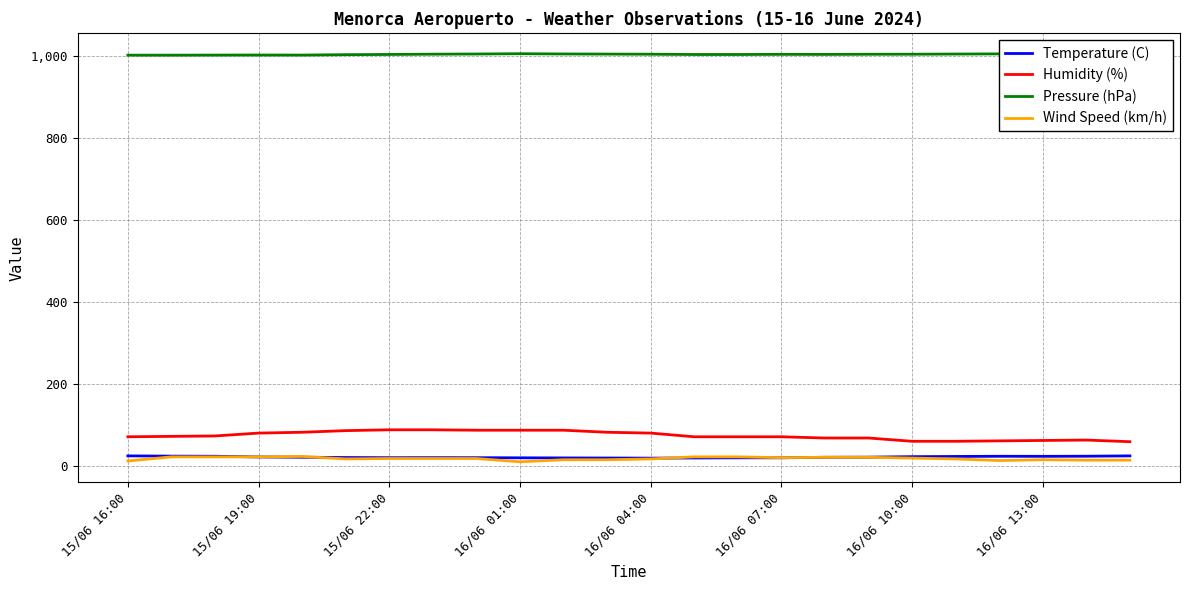

Which series has the largest total across all categories?

Pressure (hPa)